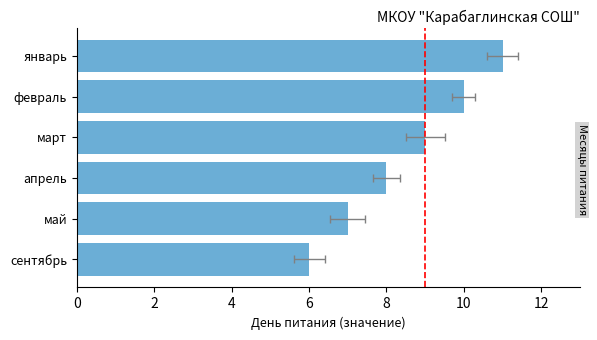

What is the value of the 5th bar from the left?

7